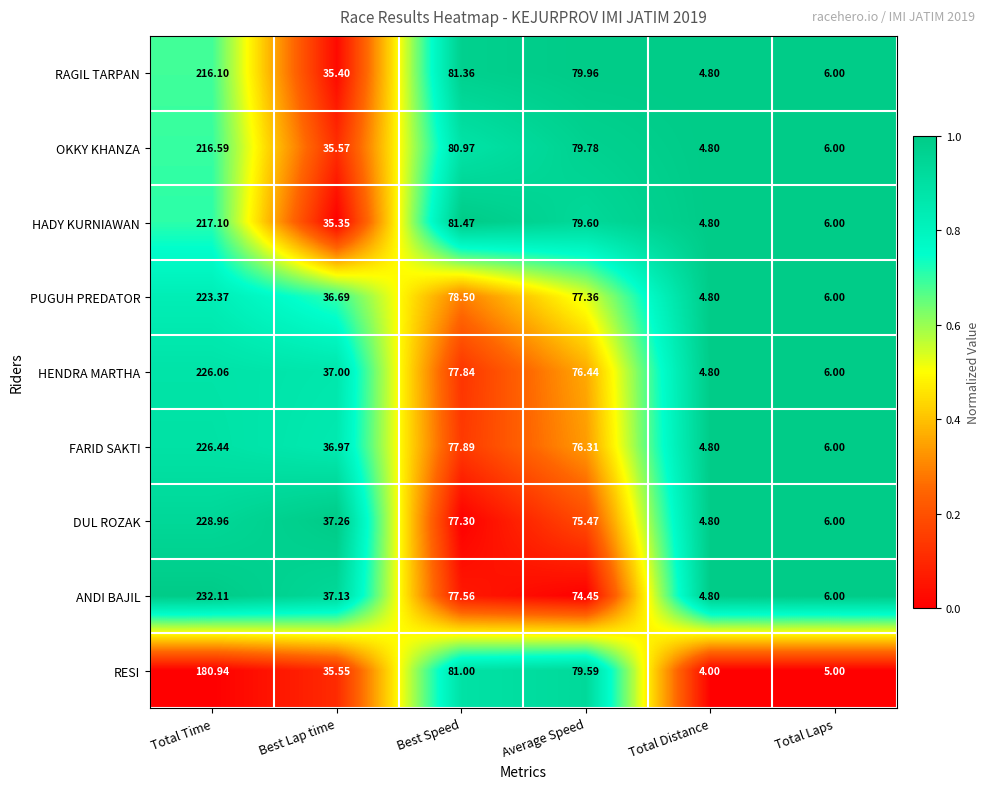

At which category is the sum across all series the highest?

Total Time